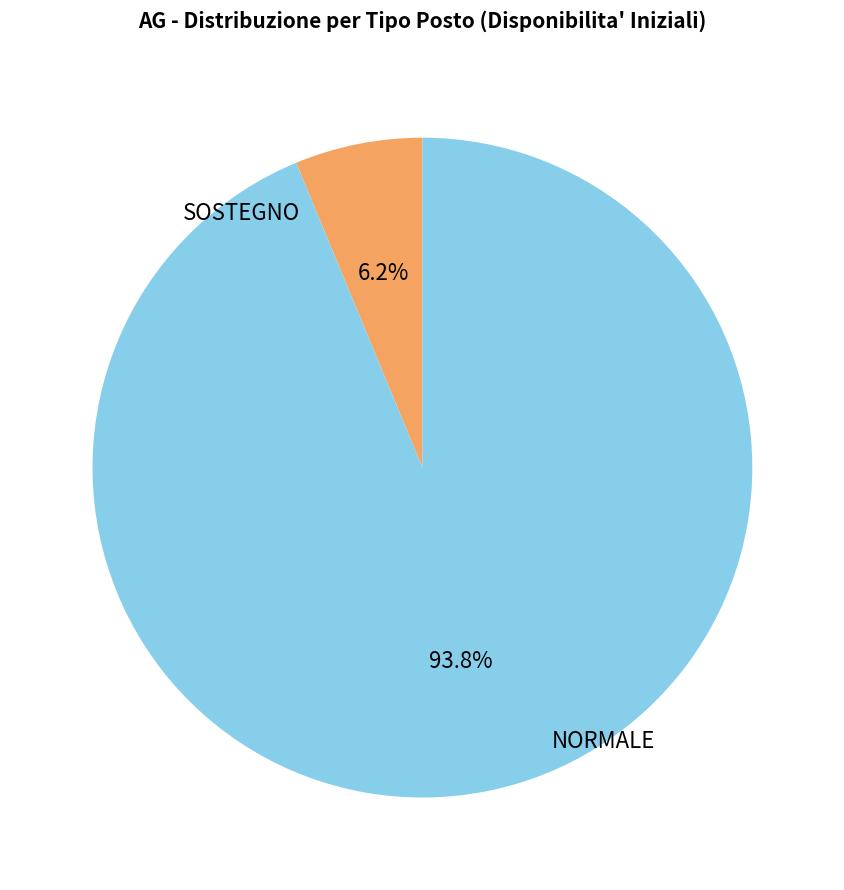

To the nearest percent, what is the difference between the largest and smallest slice percentages?

88%